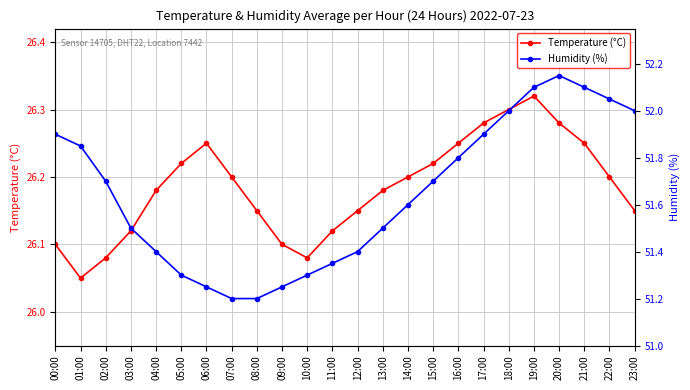

What are all the series names shown in the legend?

Temperature (°C), Humidity (%)